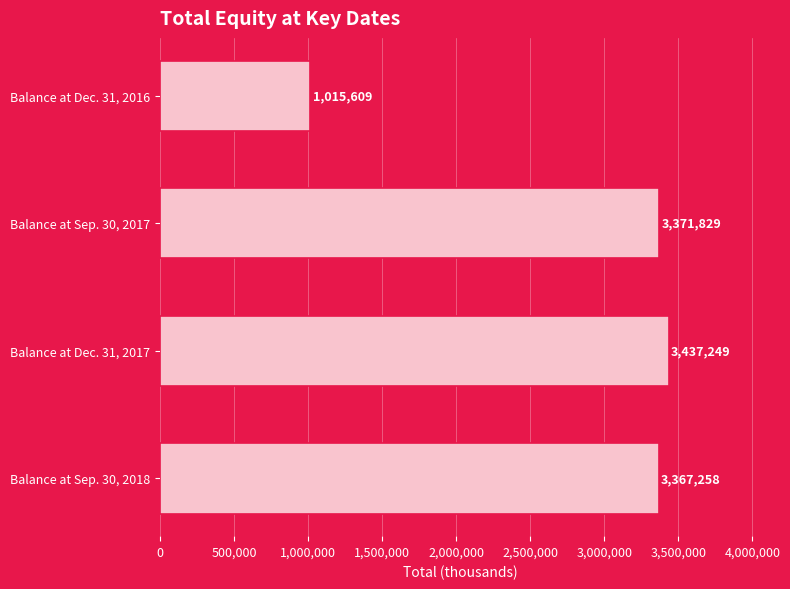

Reading top to bottom, what are all the values shown in this chart?

1015609	3371829	3437249	3367258